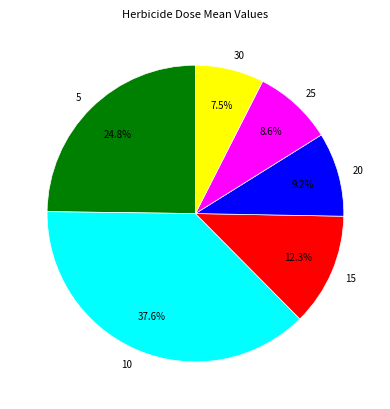

To the nearest percent, what is the difference between the largest and smallest slice percentages?

30%